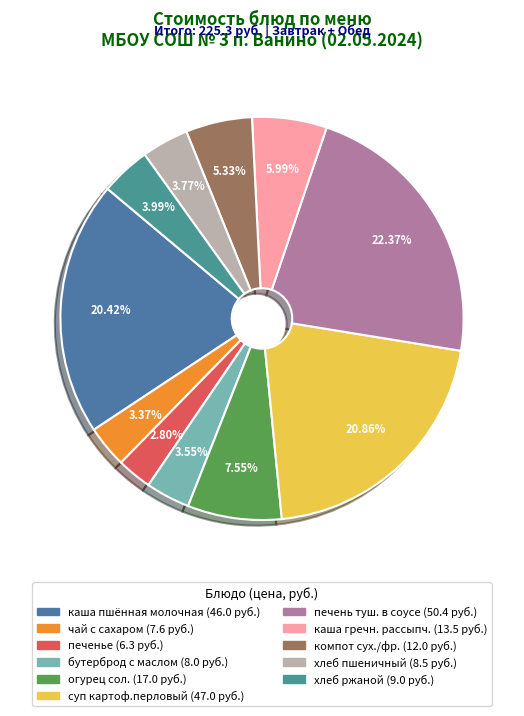

Approximately how many times larger is the value at бутерброд с маслом compared to каша пшённая молочная?

0.2